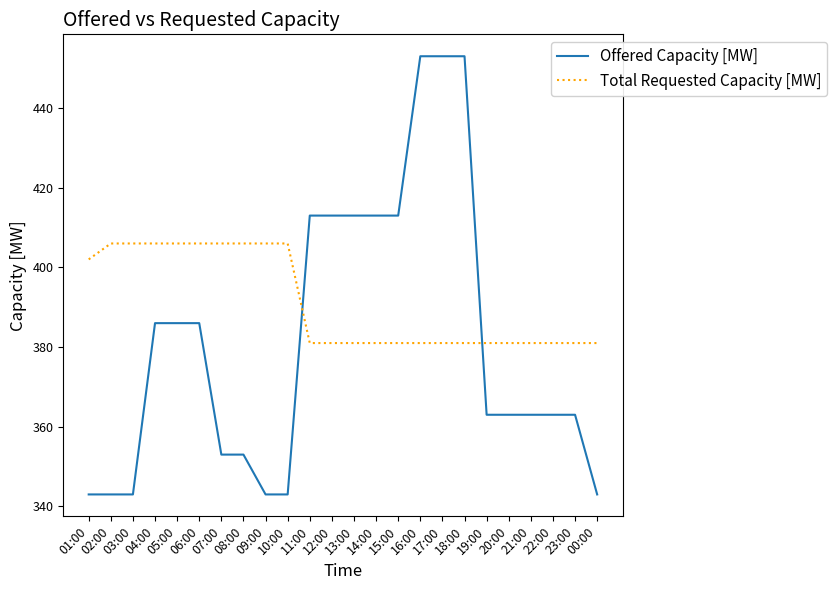

How many times do Offered Capacity [MW] and Total Requested Capacity [MW] cross each other?

2